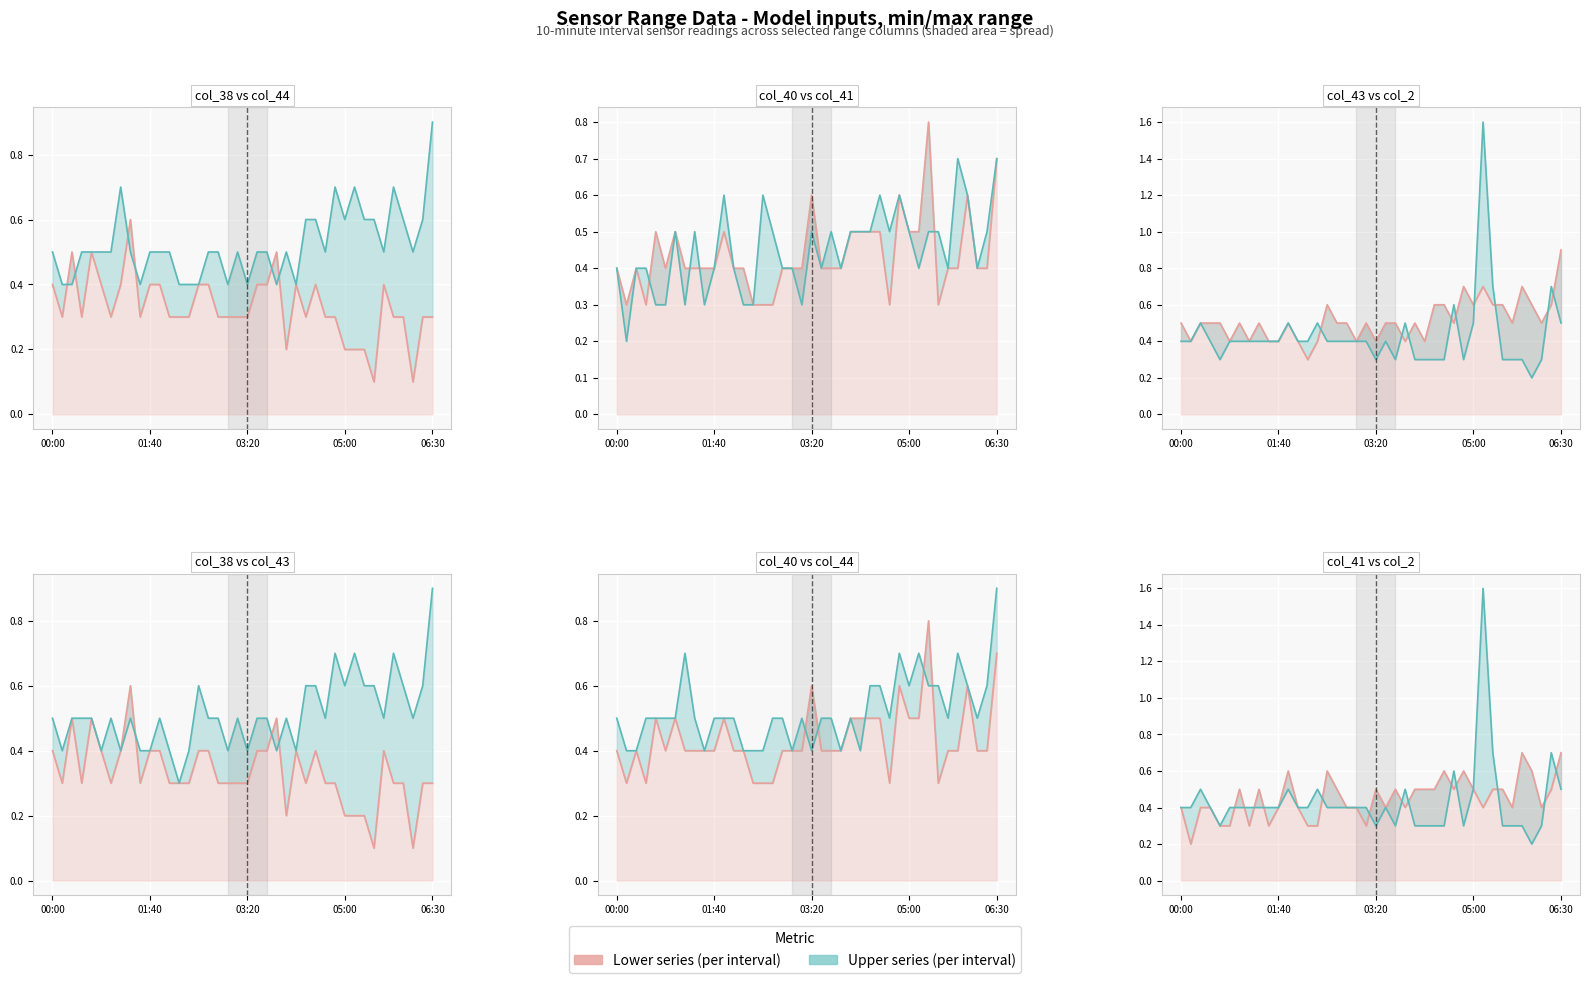

What value does the col_40 series have at 28?

0.3